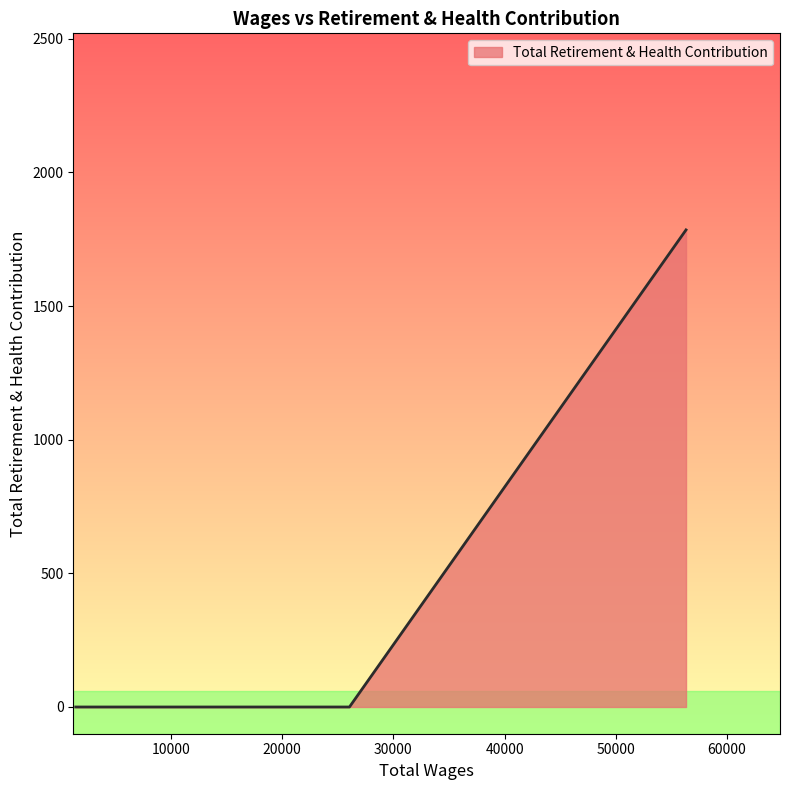

What is the maximum value shown in the chart?

1785